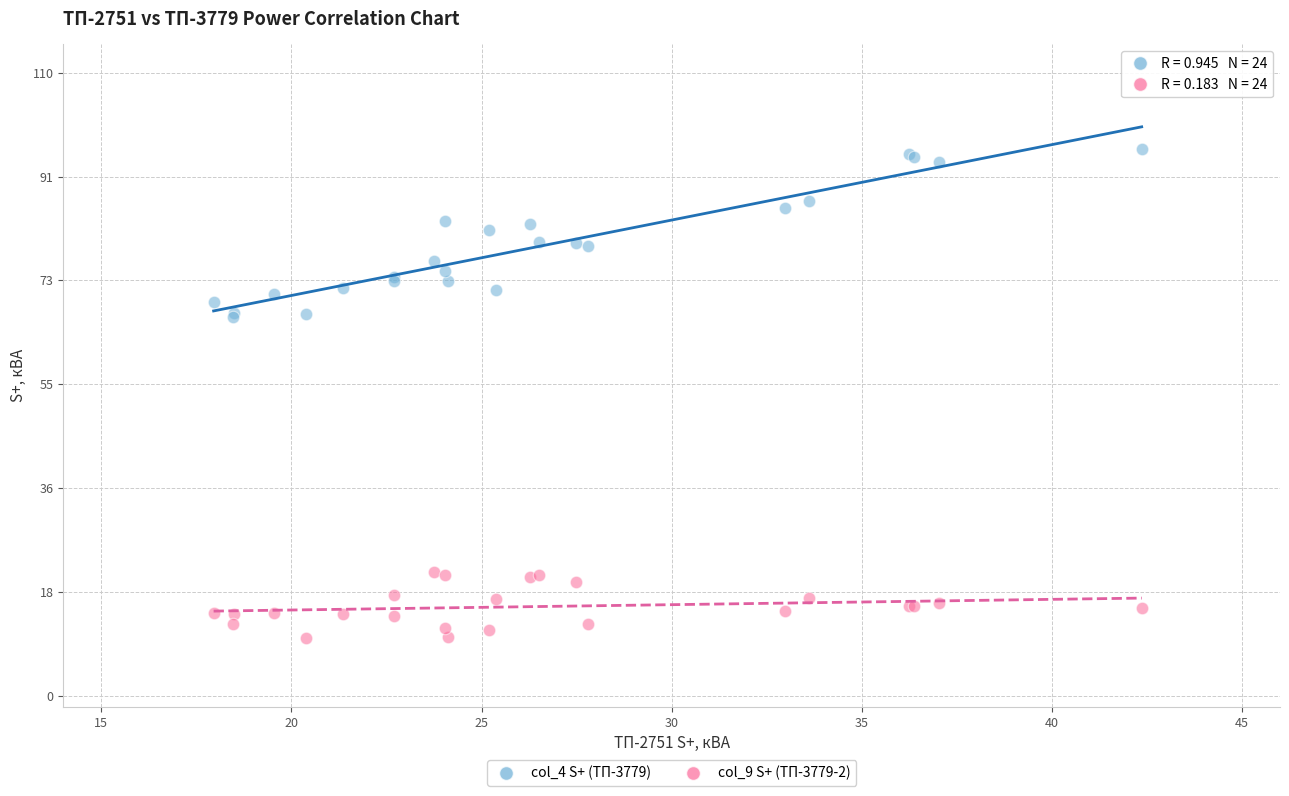

What is the X range (max minus min) for the scatter plot?

24.4